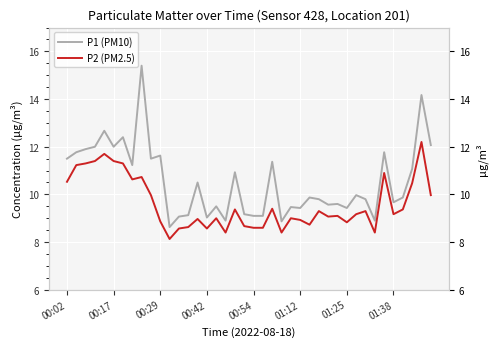

What is the difference between the maximum and minimum values in the P1 (PM10) series?

6.8